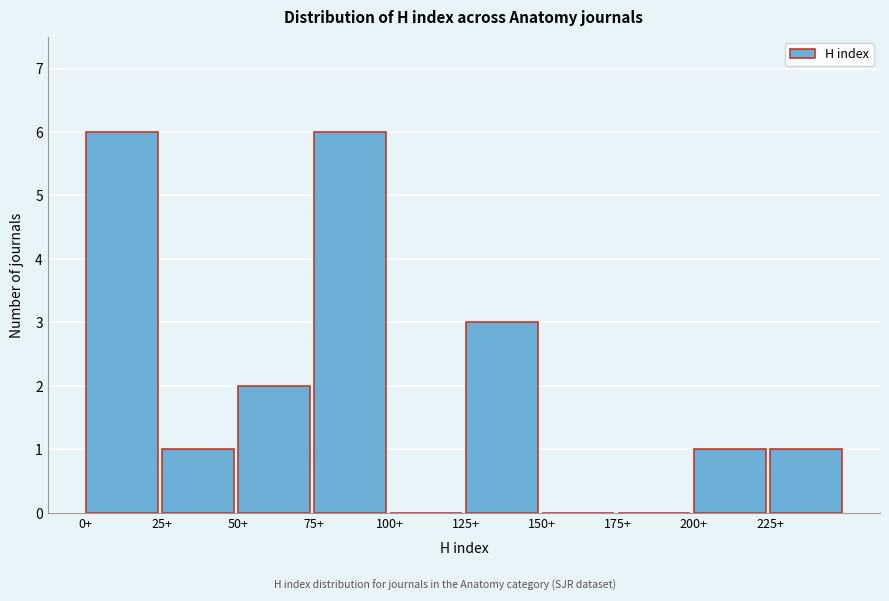

How tall is the bar that spans 25 to 50 on the x-axis? The values are not printed on the chart, so give them approximately, as read against the axis.

1